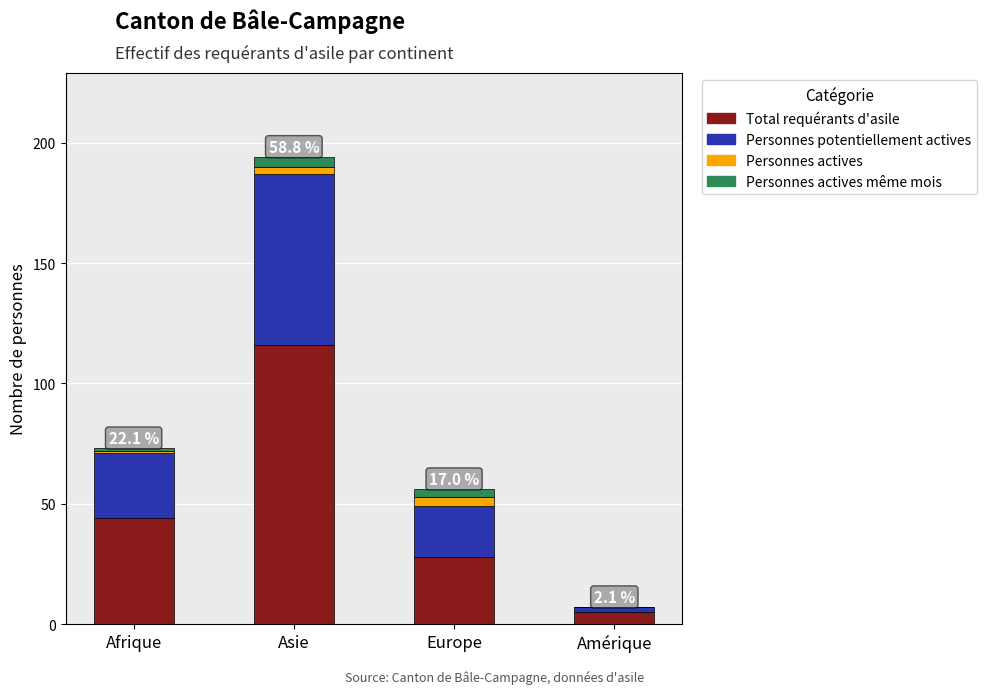

What is the highest value of the Total requérants d'asile series?

116